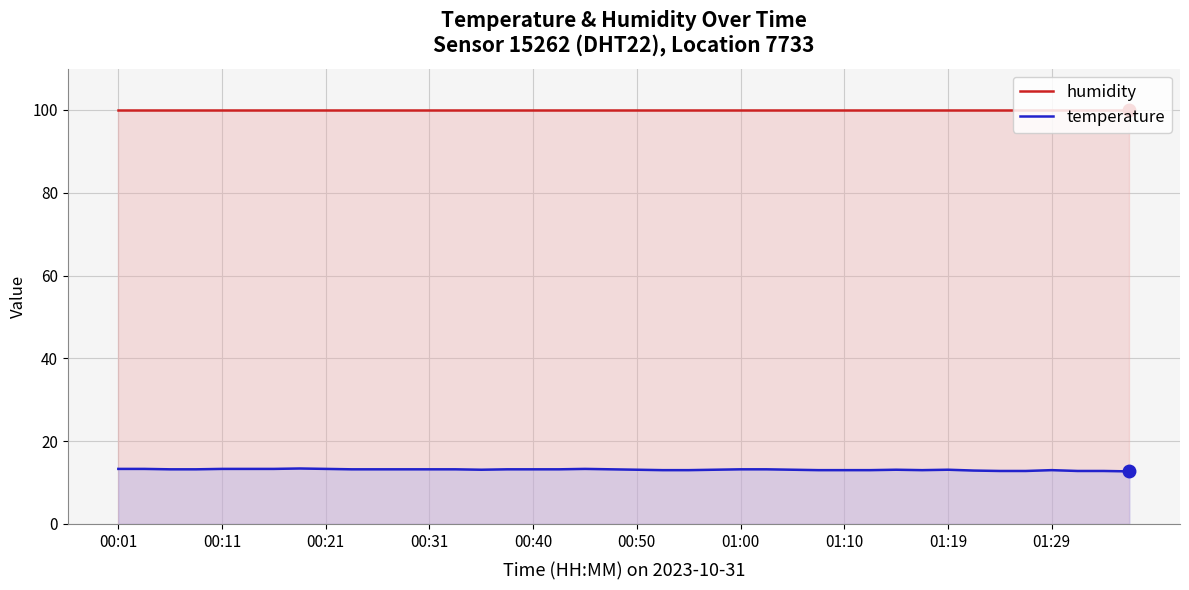

Which series has the largest total across all categories?

humidity